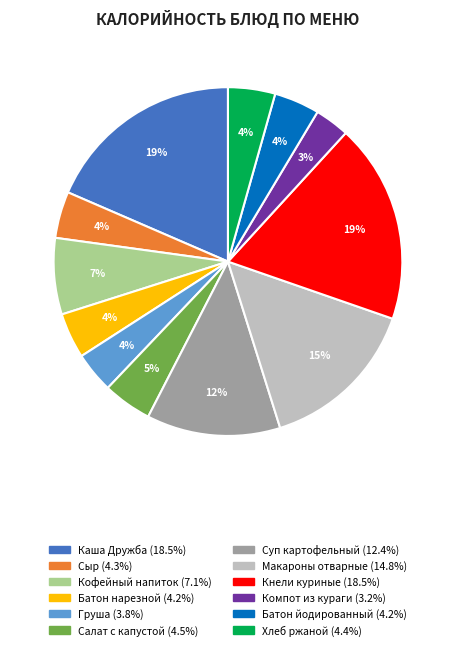

The Макароны отварные slice represents 24% of the pie. True or false?

False